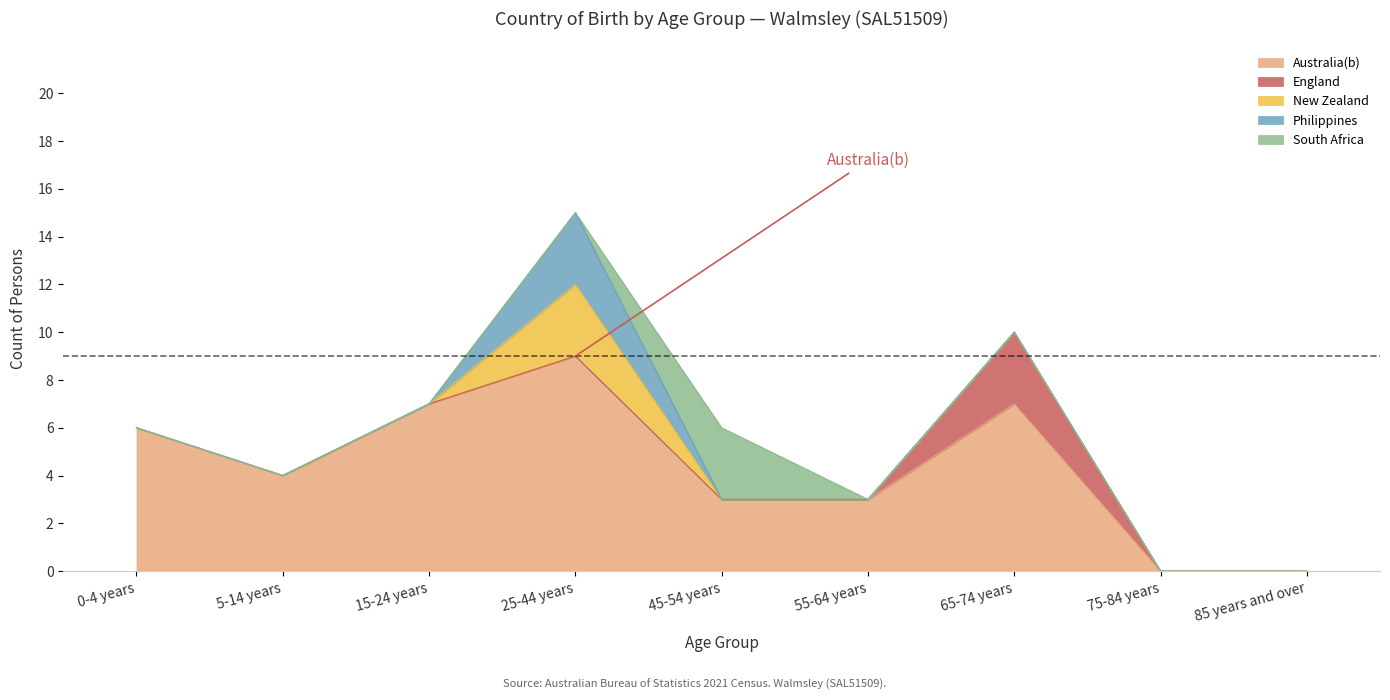

At which category does South Africa reach its first local peak?

45-54 years